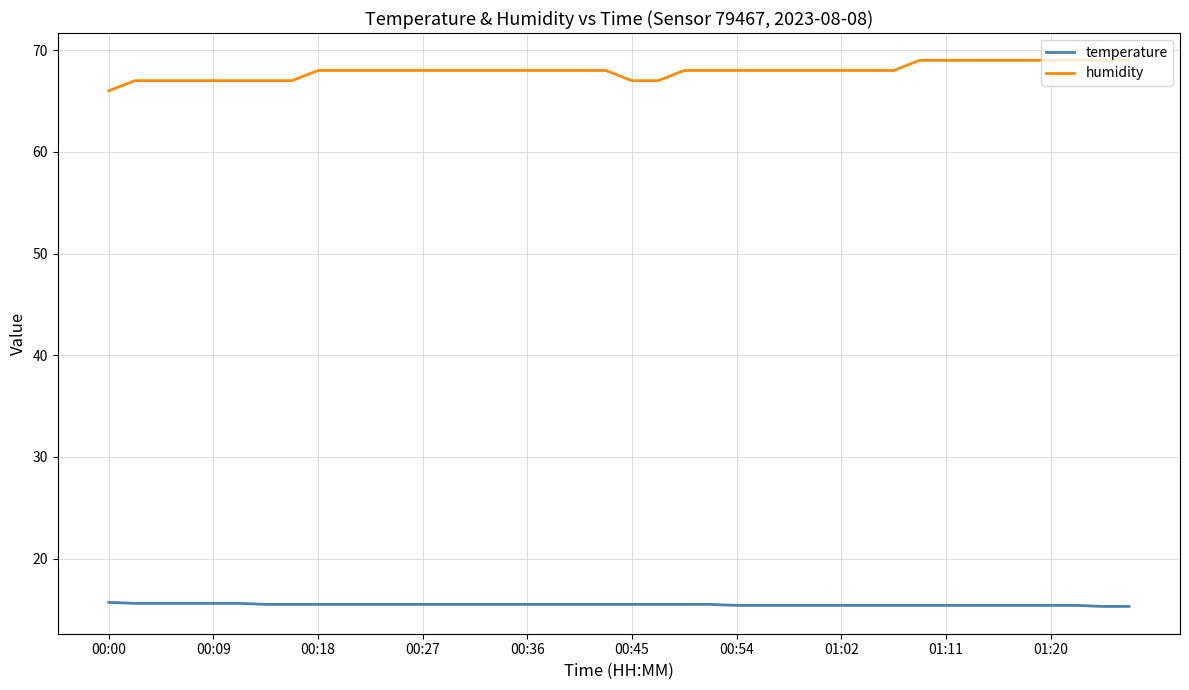

Which series has the largest total across all categories?

humidity